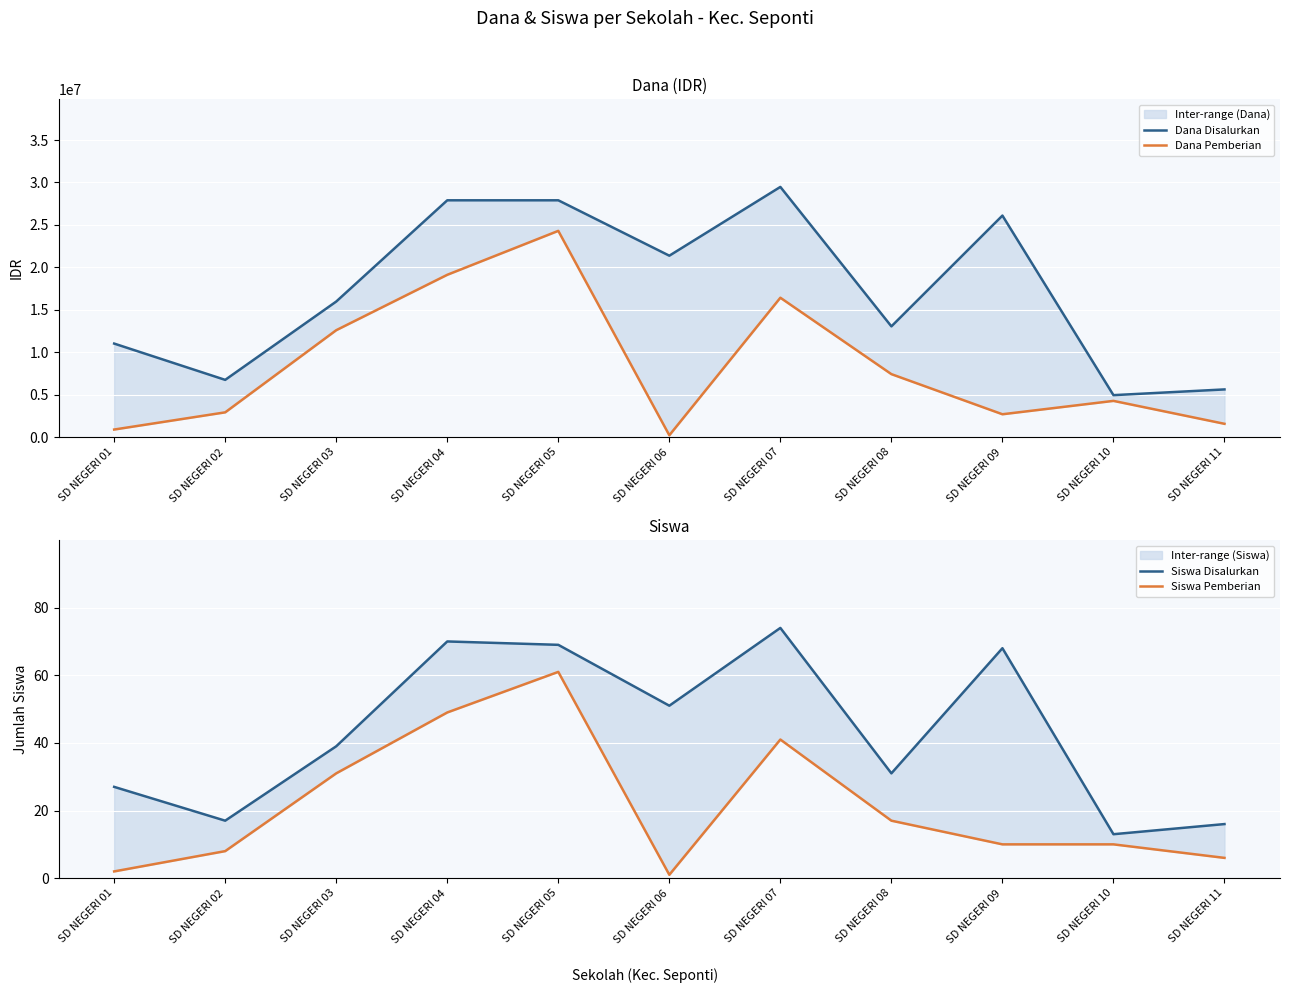

Is the value of Dana Pemberian at SD NEGERI 09 greater than the value of Dana Disalurkan at SD NEGERI 11?

No